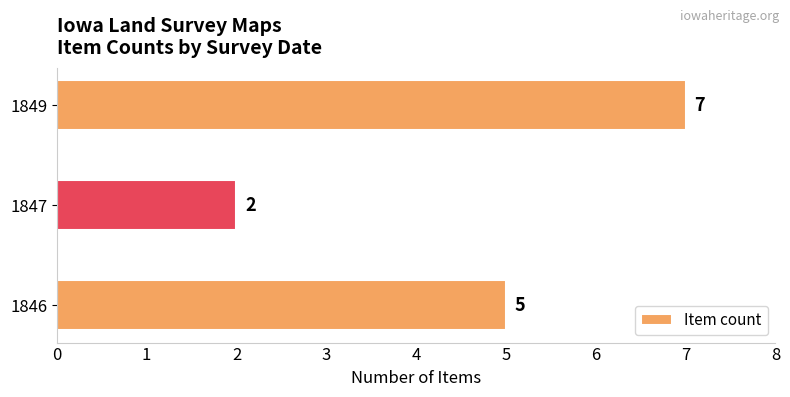

What is the difference between the maximum and second lowest values?

2